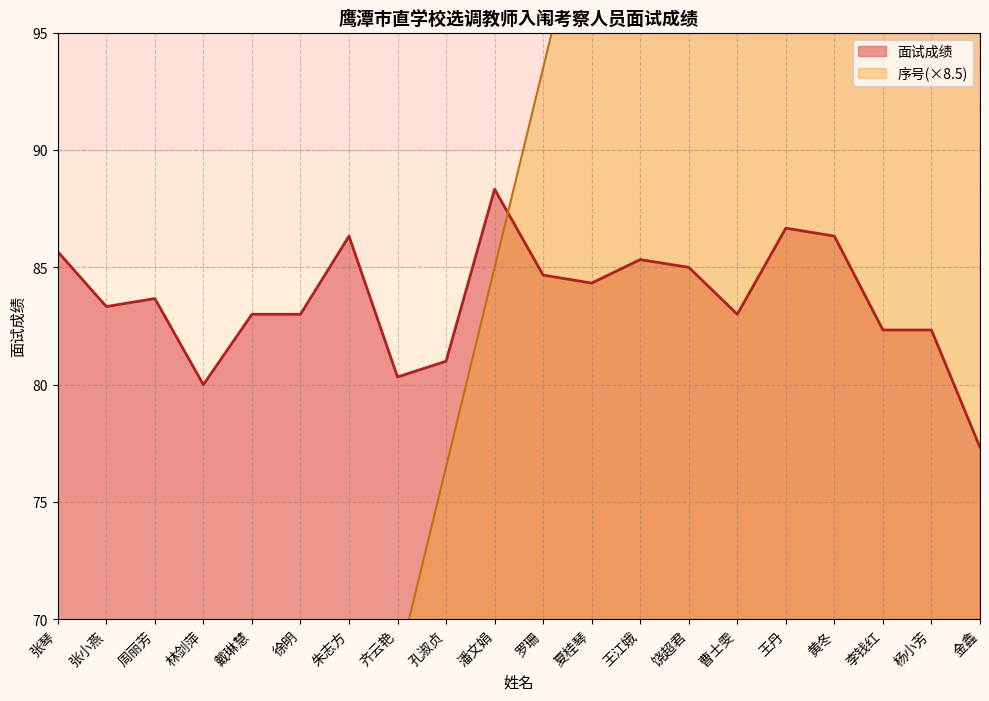

How many series are shown in this chart?

2